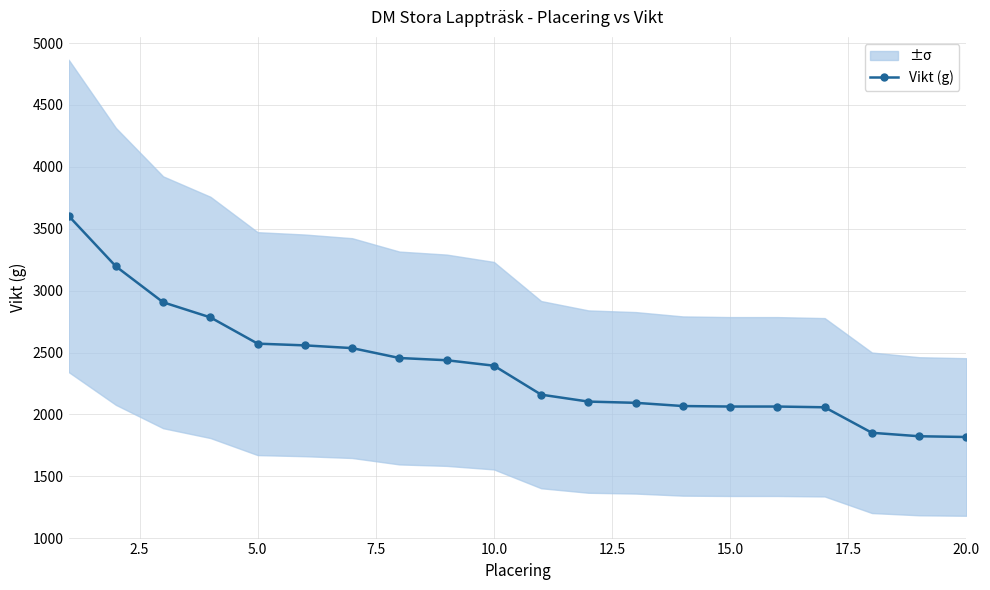

What is the difference between the maximum and minimum values?

1786